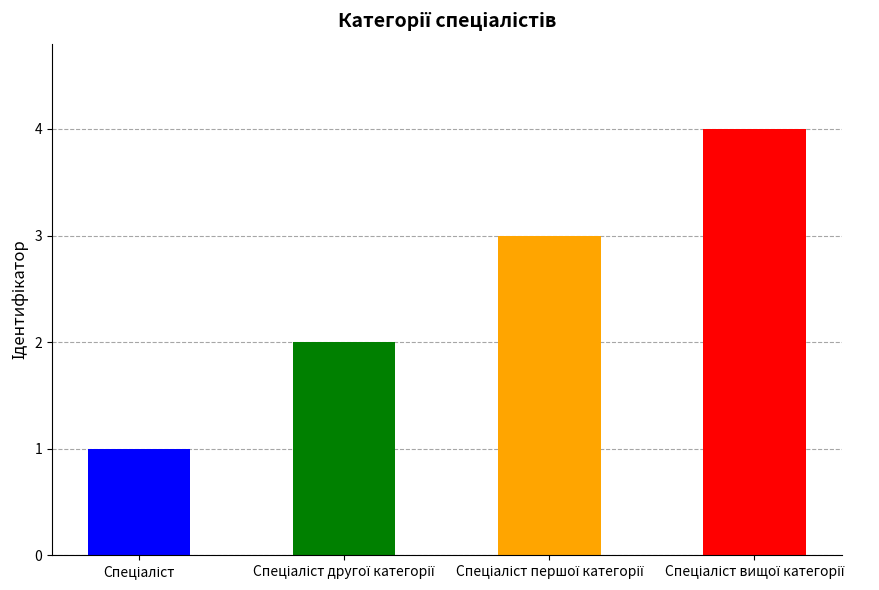

What is the difference between the maximum and minimum values?

3